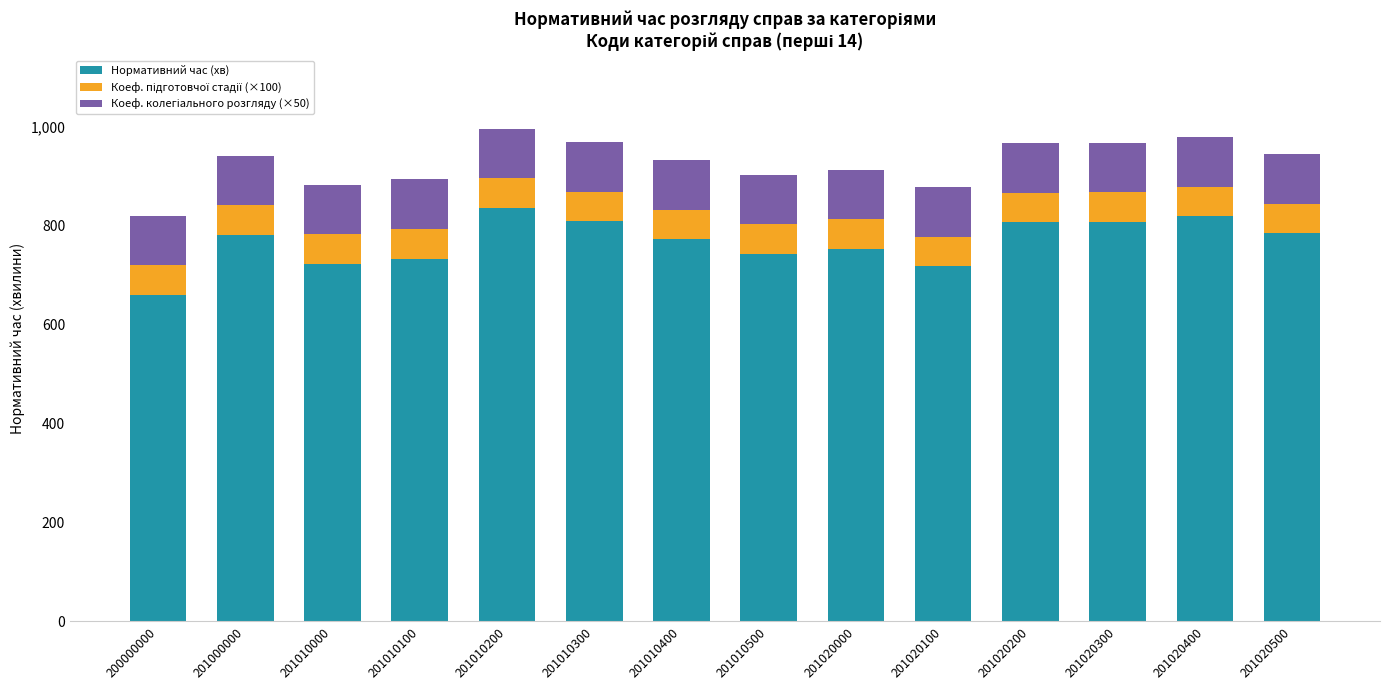

What is the approximate value of Нормативний час (хв) at 201010200?

835